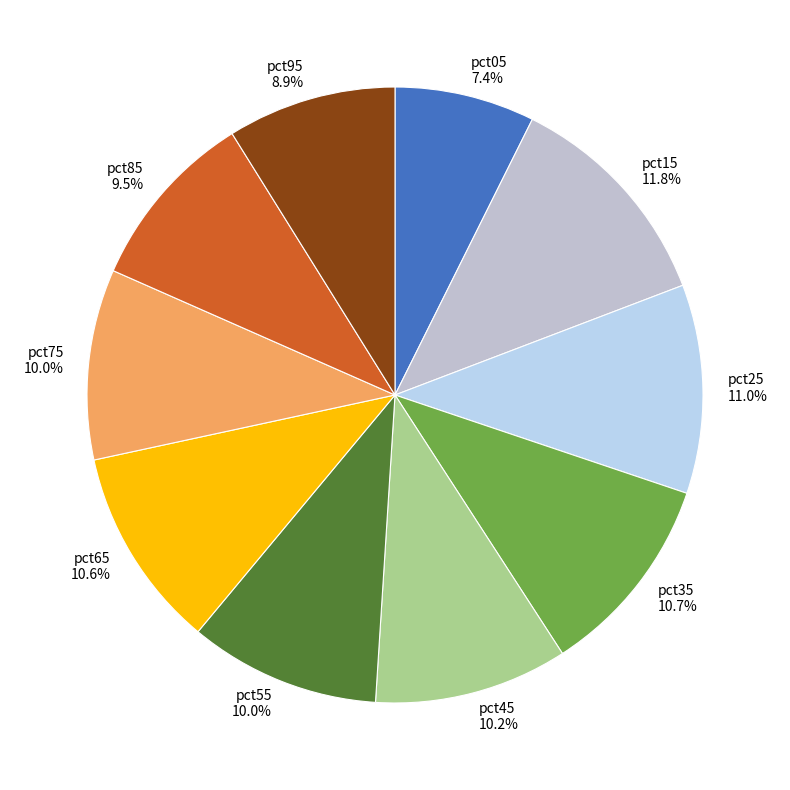

Which category has the biggest portion of the pie?

pct15